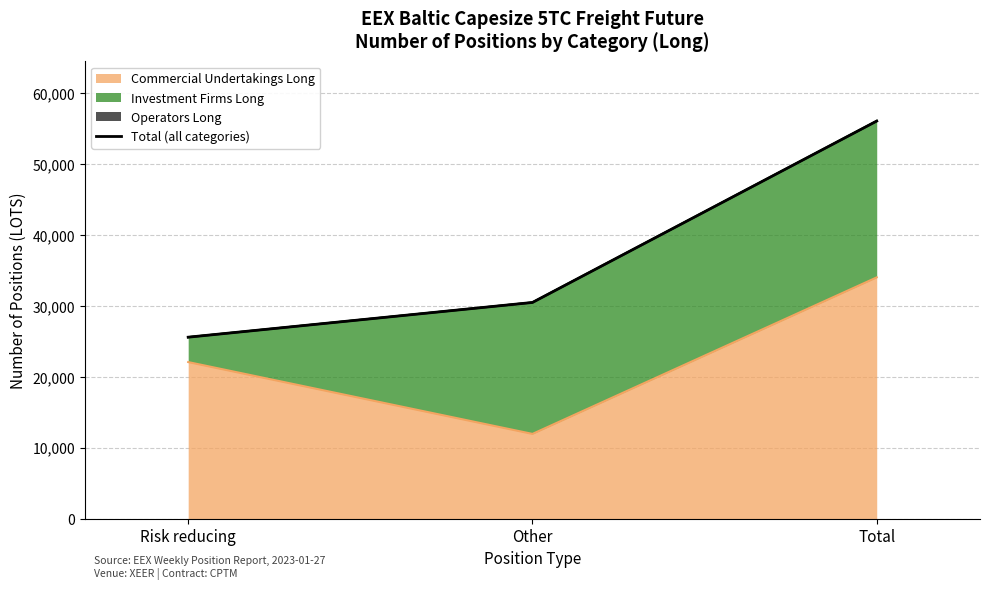

How many lines are shown in the chart?

1